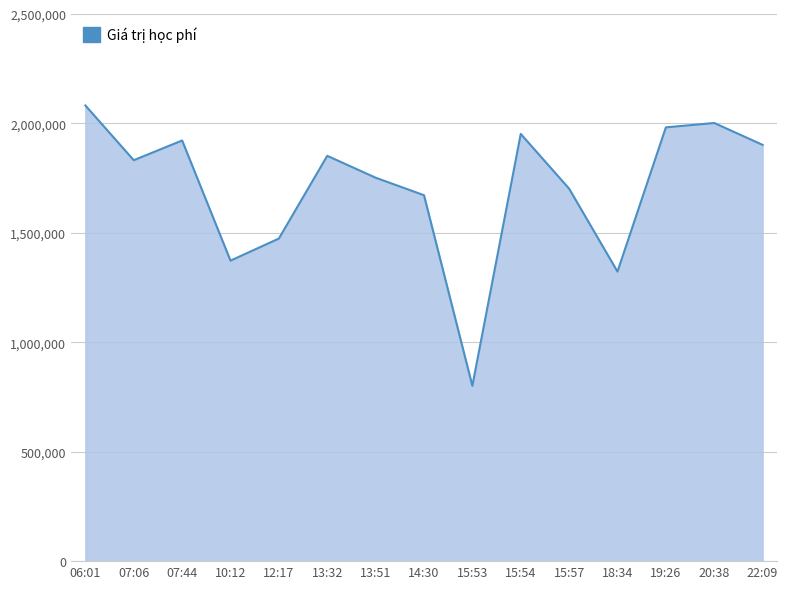

How many lines are shown in the chart?

1